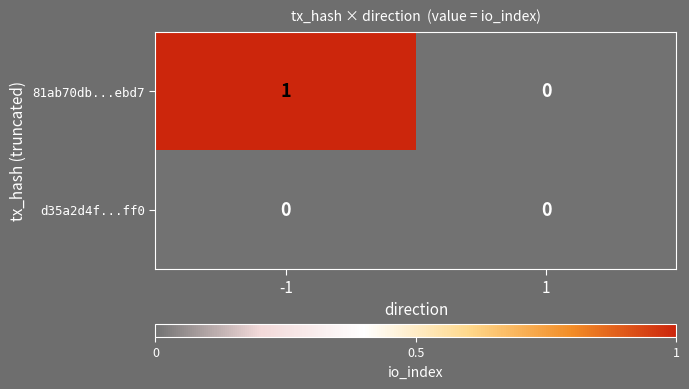

Count the number of categories in the chart.

2